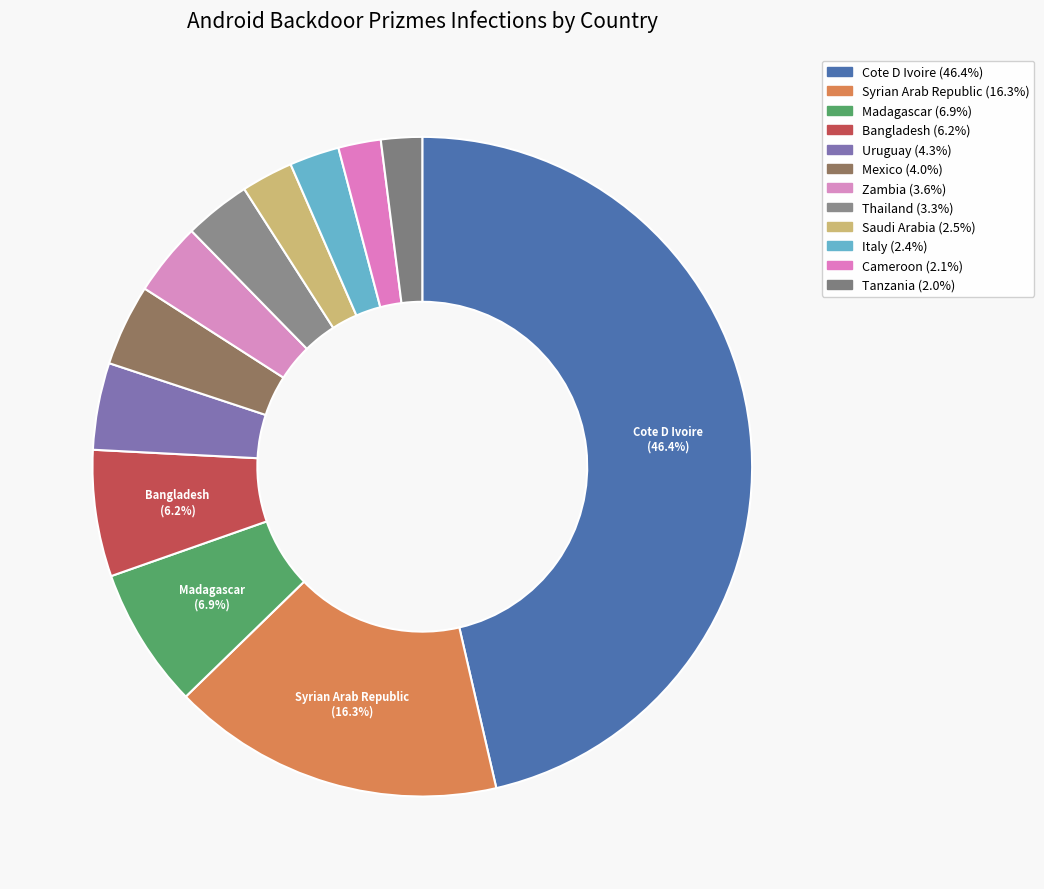

How many slices are in this pie chart?

12